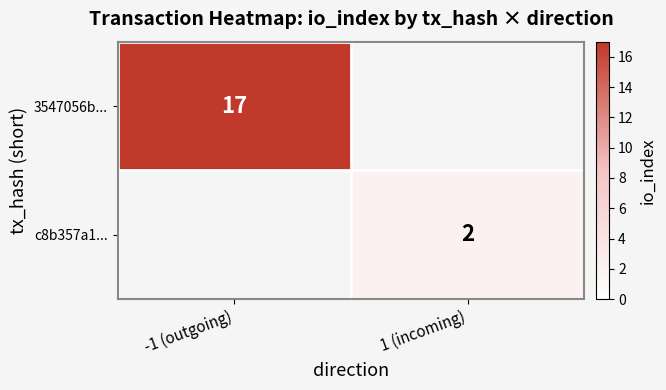

Which category has the lowest value across all series?

1 (incoming)